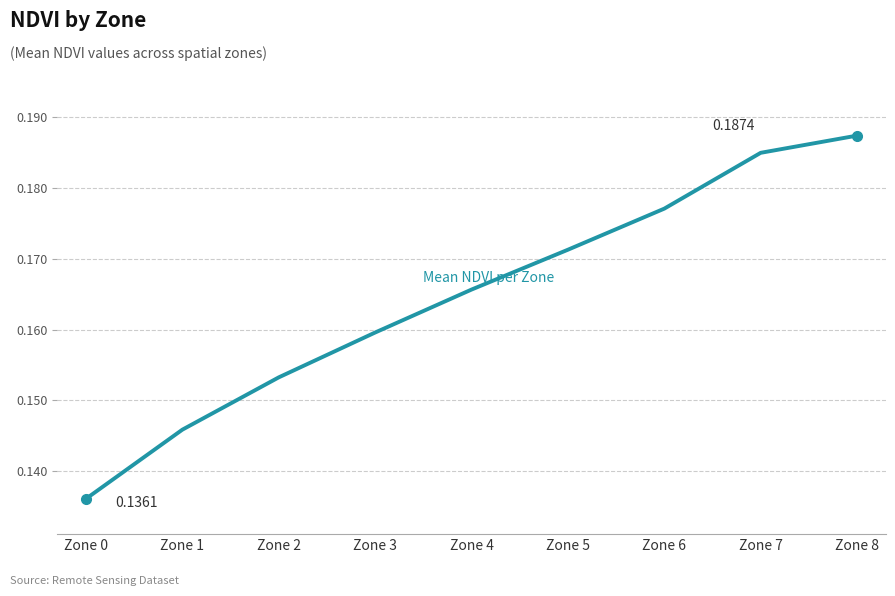

Between Zone 2 and Zone 3, which is larger?

Zone 3